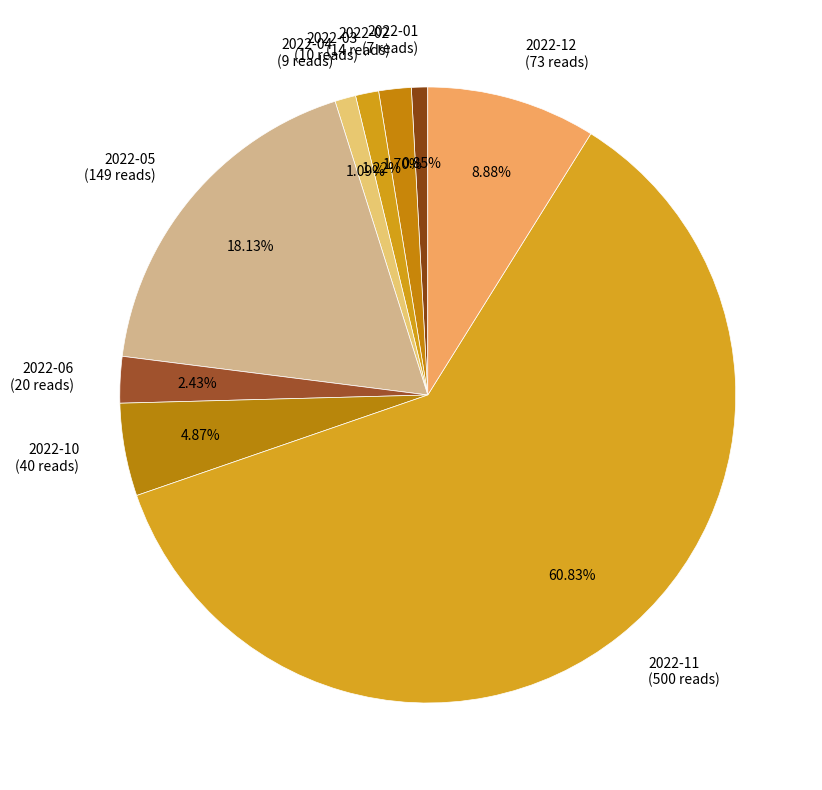

Count the number of slices in the pie.

9